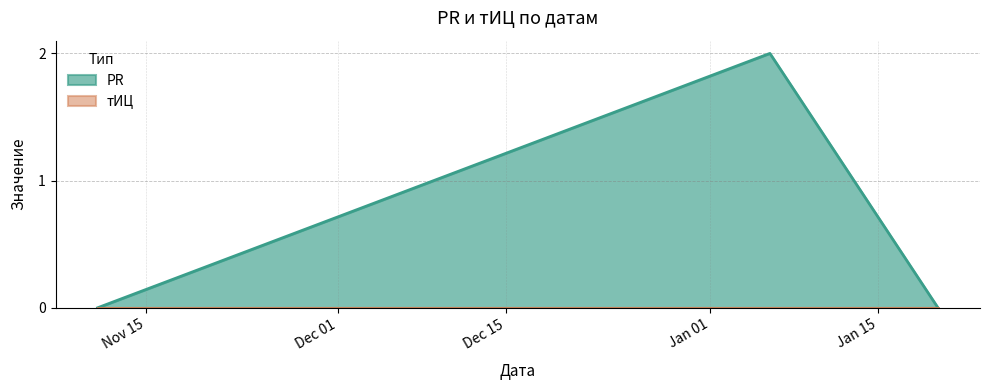

How many distinct data groups are displayed?

2